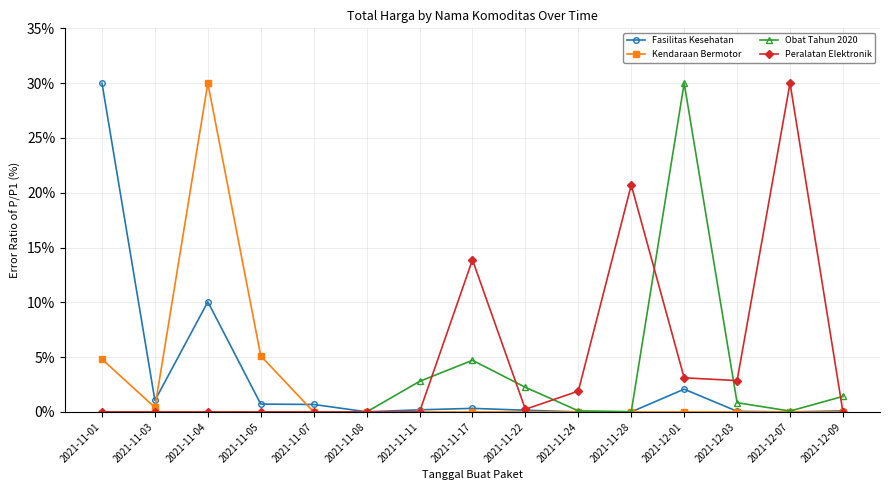

What is the difference between the Fasilitas Kesehatan values at 2021-11-03 and 2021-11-05?

0.3